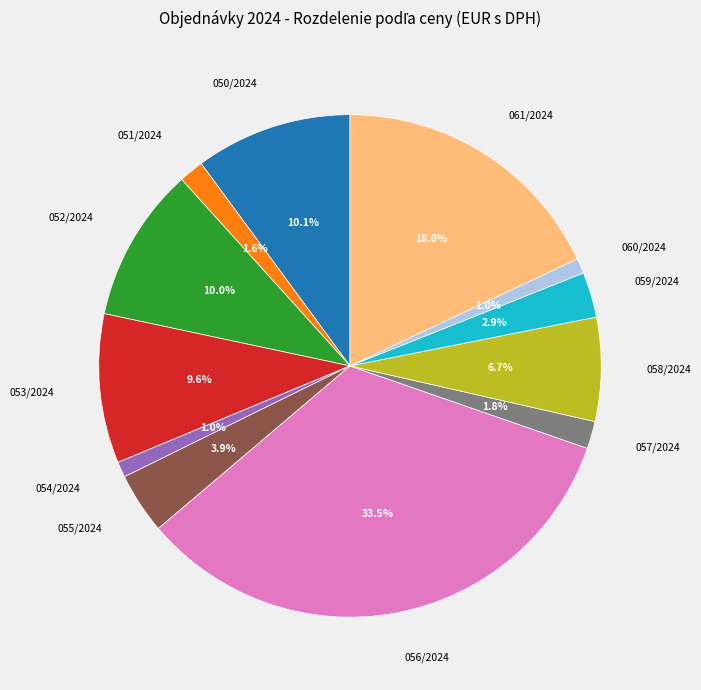

Is the sum of 053/2024 and 051/2024 greater than half?

No